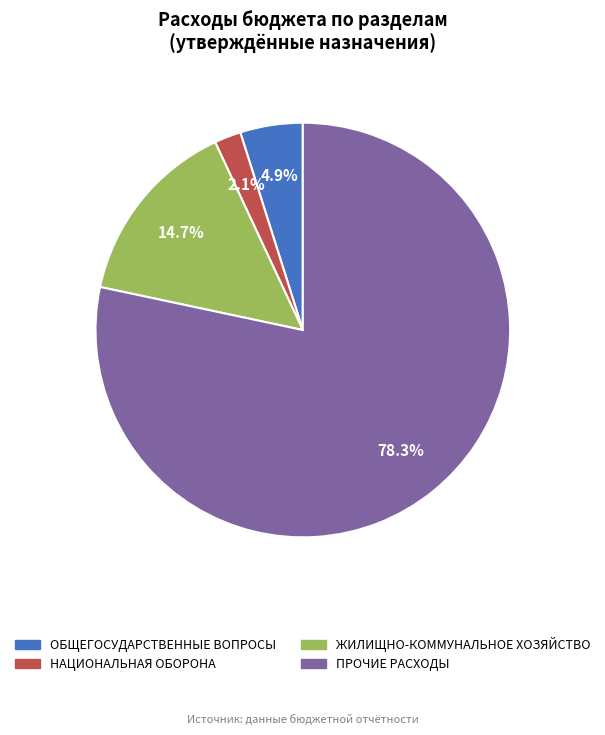

The ЖИЛИЩНО-КОММУНАЛЬНОЕ ХОЗЯЙСТВО slice represents 15% of the pie. True or false?

True